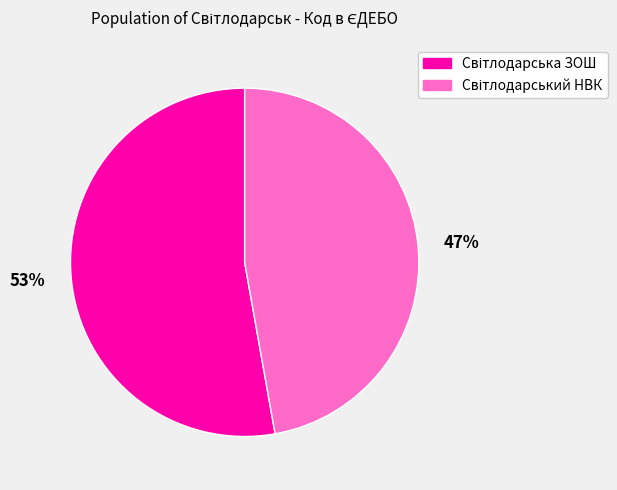

To the nearest percent, what is the average slice percentage?

50%